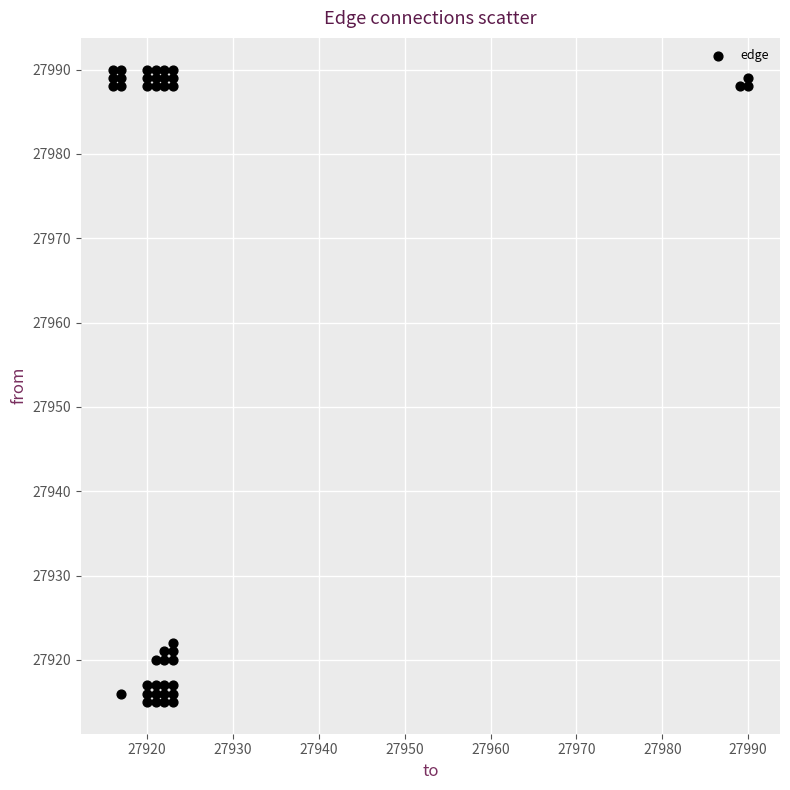

What is the range of Y values (max minus min)?

75